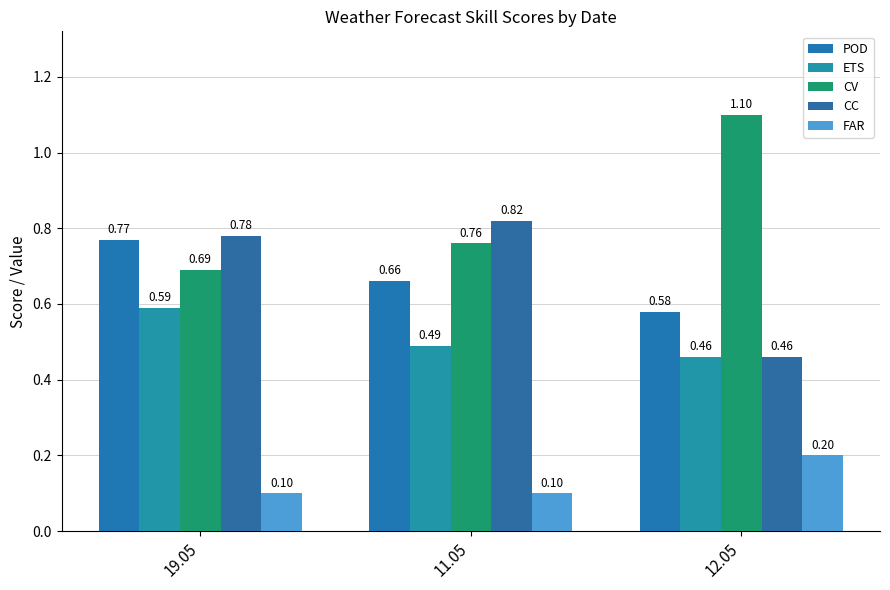

Which series has the largest total across all categories?

CV